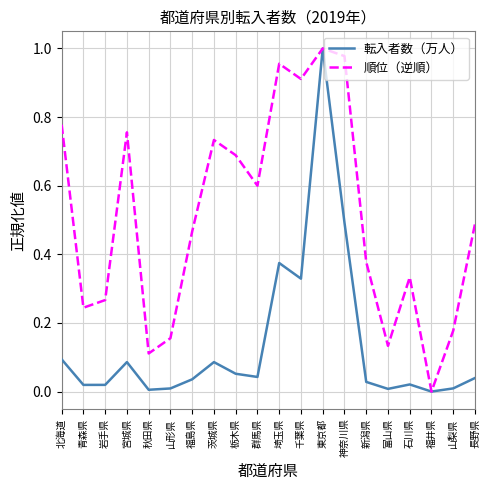

Which series changed the most between 北海道 and 秋田県?

順位（逆順）